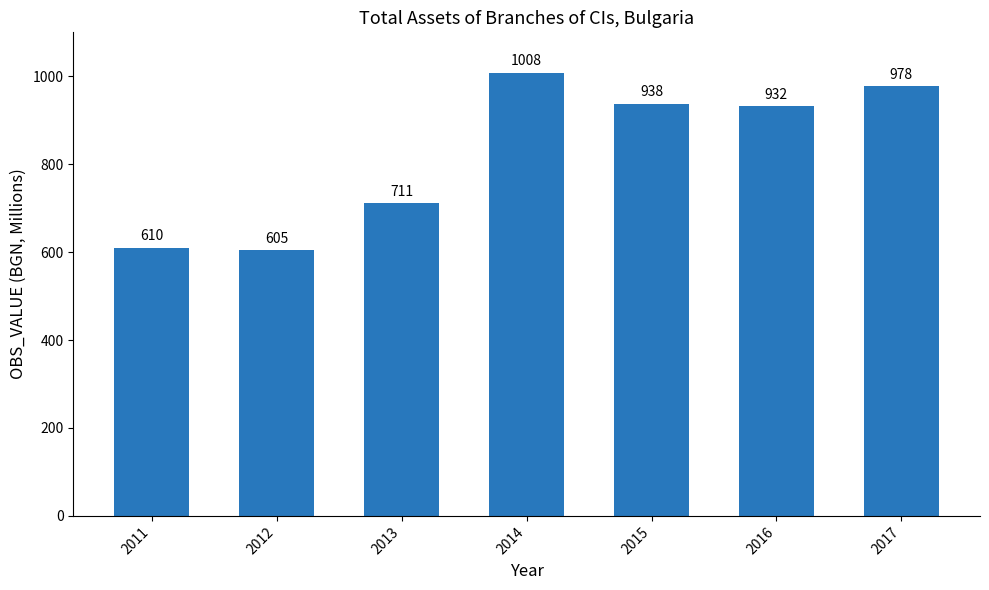

Between 2013 and 2011, which is larger?

2013